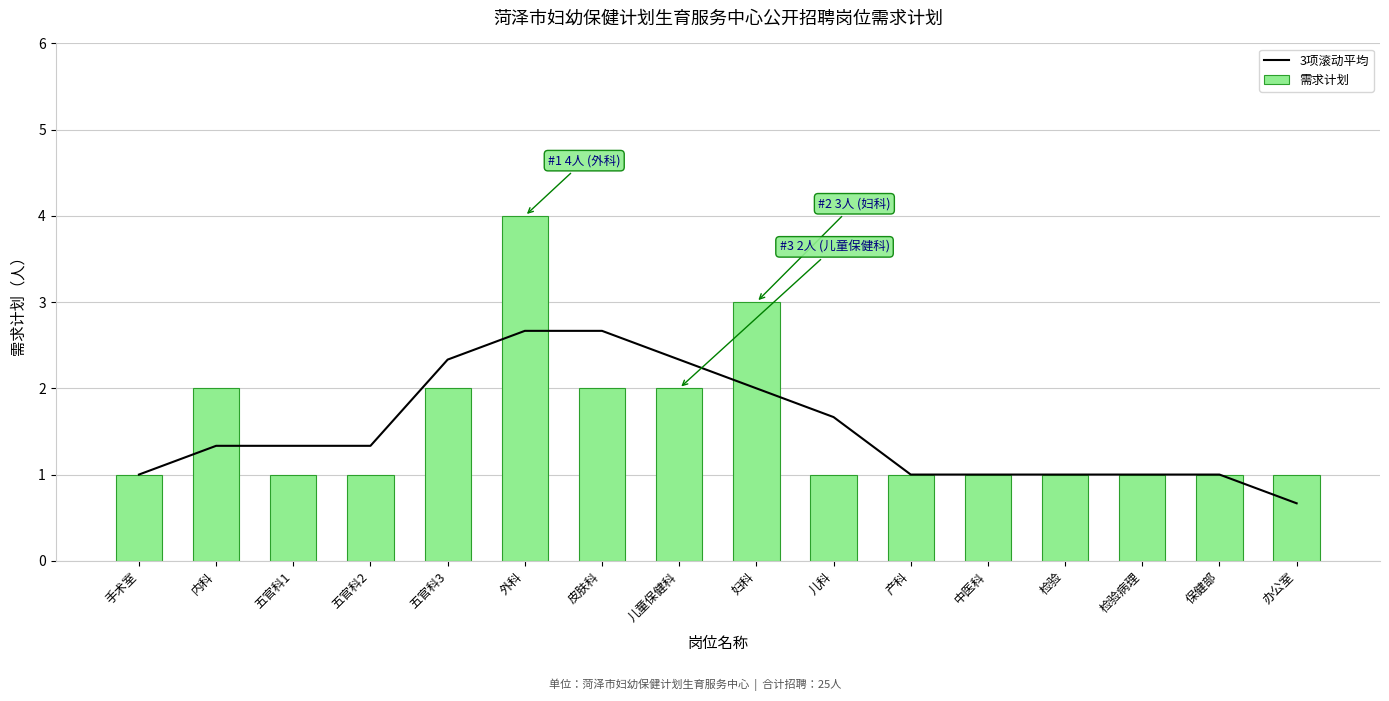

Where is 3项滚动平均 nearest to the value 1?

手术室